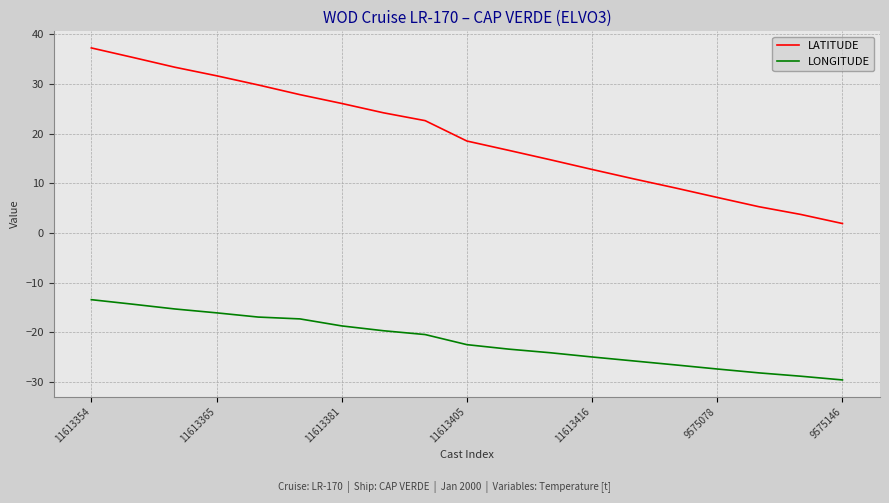

What is the difference between the second highest and second lowest values in the LONGITUDE series?

14.5